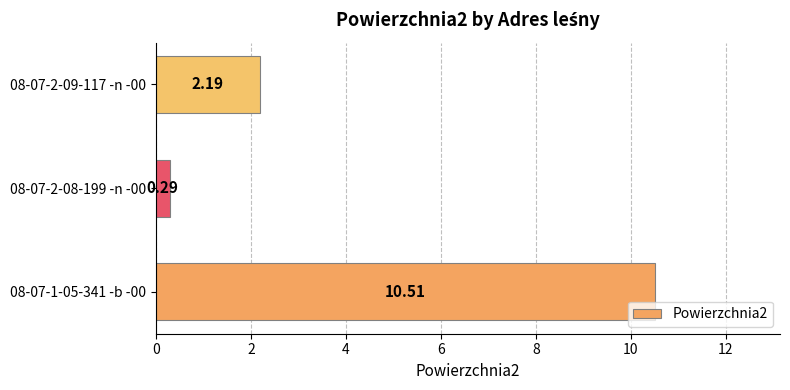

What is the change in value from 08-07-2-08-199 -n -00 to 08-07-2-09-117 -n -00?

+1.9